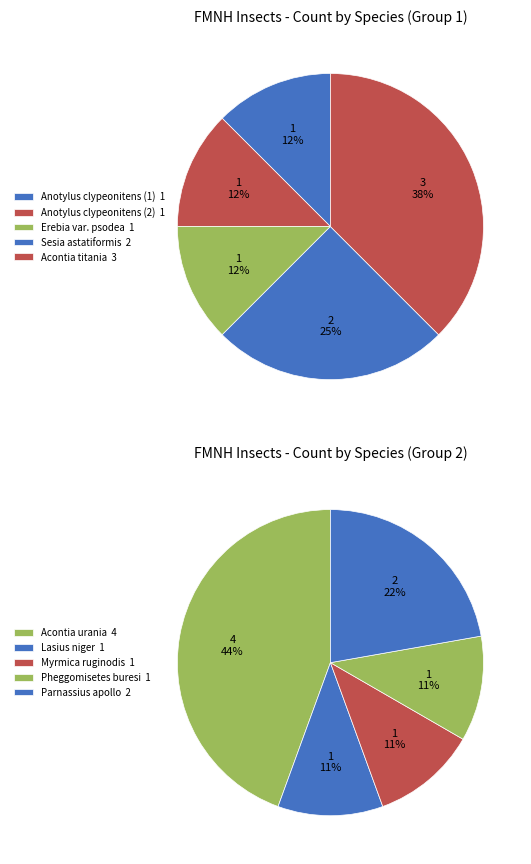

Does any single category account for the majority?

No